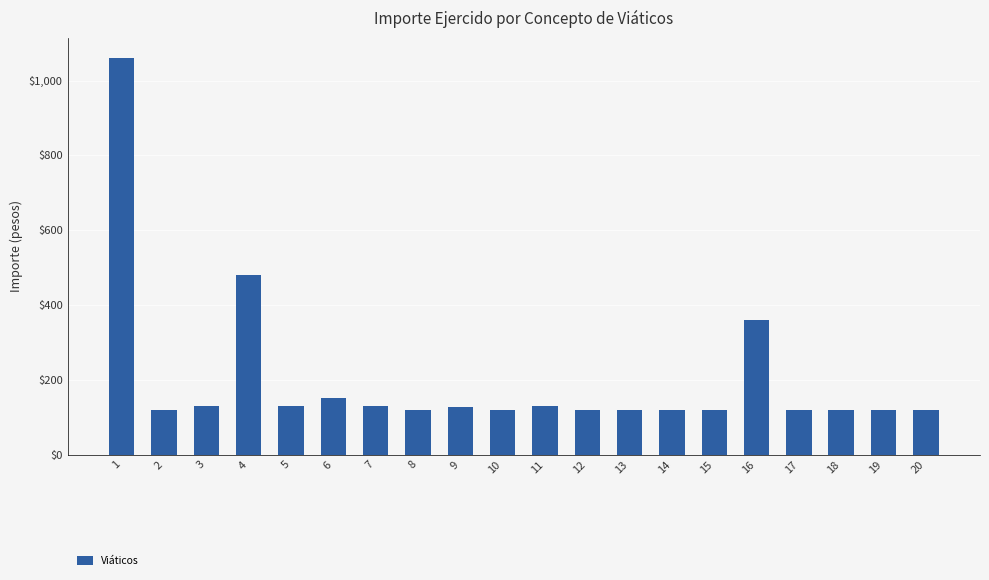

What is the smallest value displayed?

120